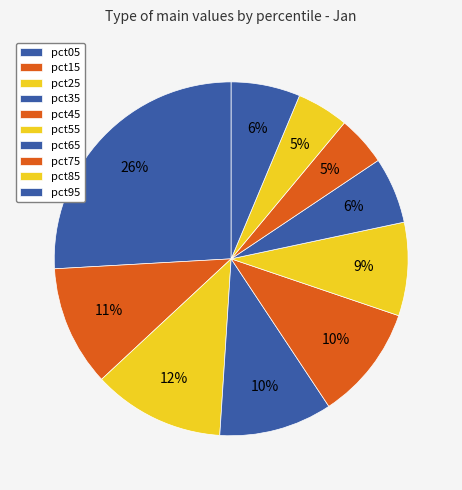

Is there any slice that represents more than half of the pie?

No